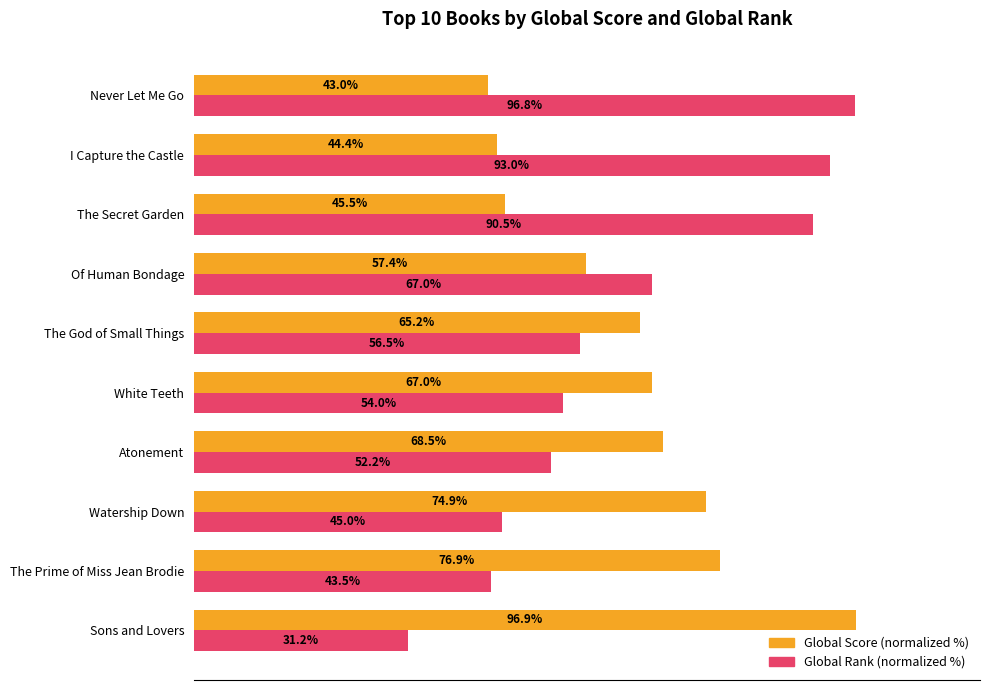

At which label is Global Score (normalized %) closest to 69?

Atonement